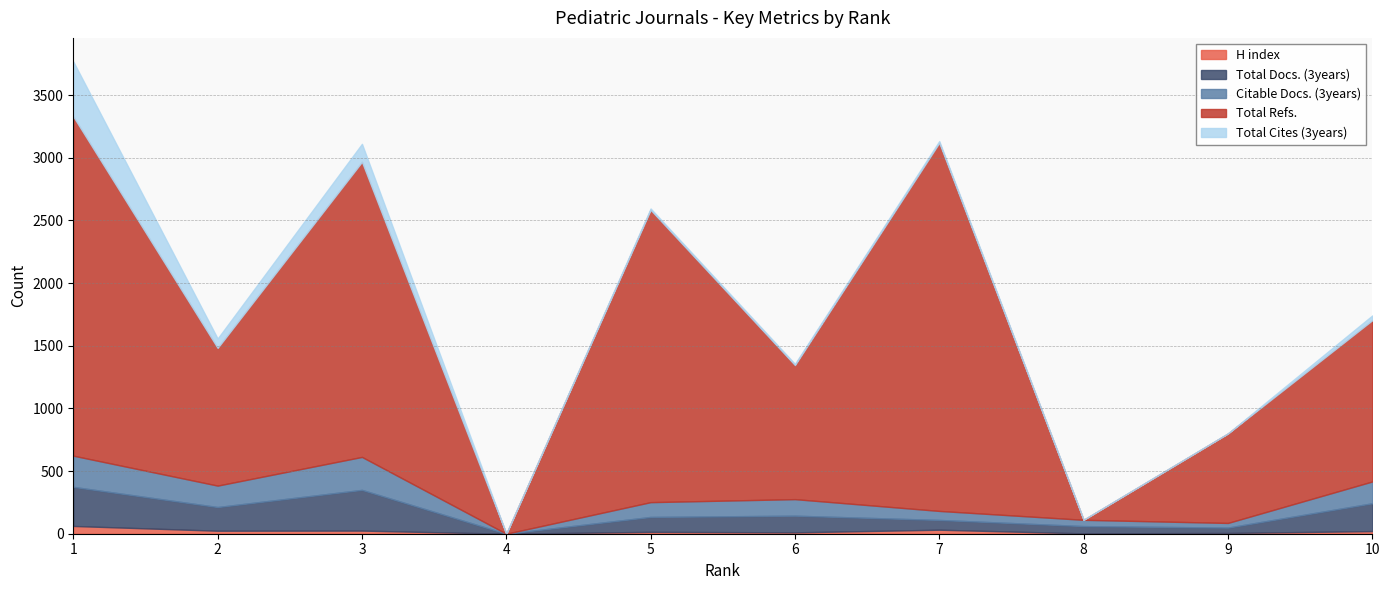

What is the maximum value for Total Refs.?

2938